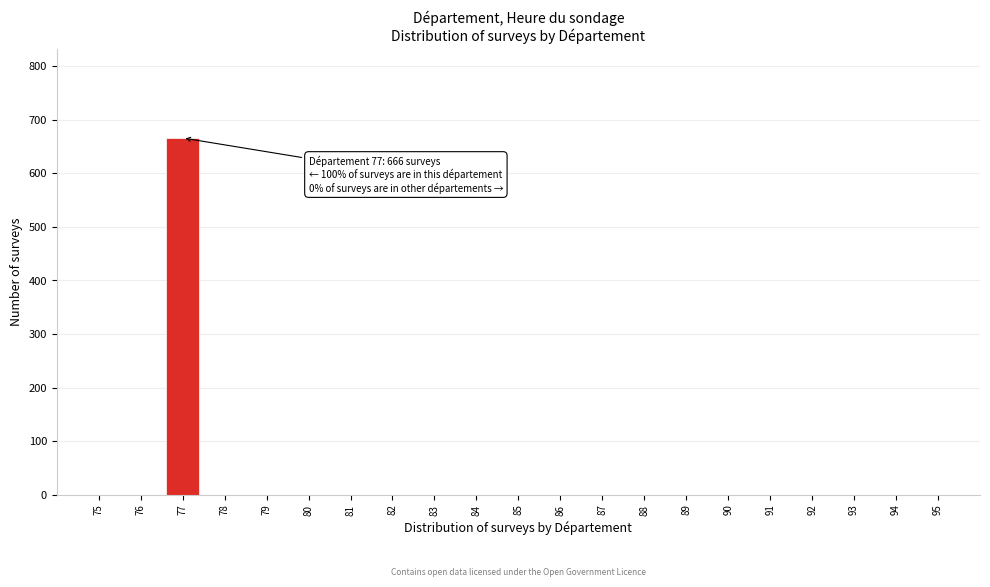

Reading left to right, list all the values displayed in this chart.

75=0	76=0	77=666	78=0	79=0	80=0	81=0	82=0	83=0	84=0	85=0	86=0	87=0	88=0	89=0	90=0	91=0	92=0	93=0	94=0	95=0